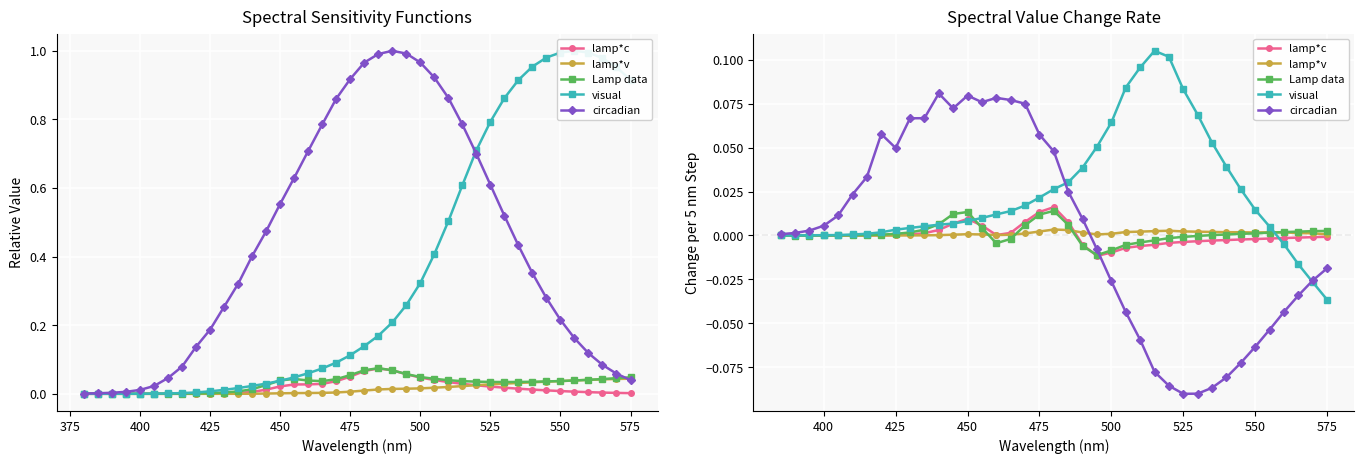

What are all the series names shown in the legend?

lamp*c, lamp*v, Lamp data, visual, circadian